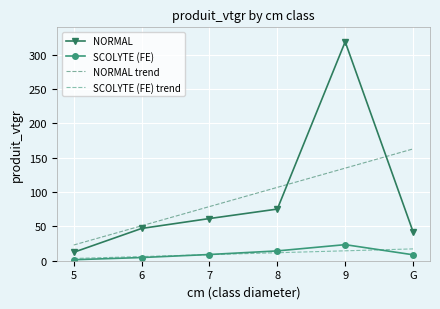

What is the total value across all series at 7?

158.3